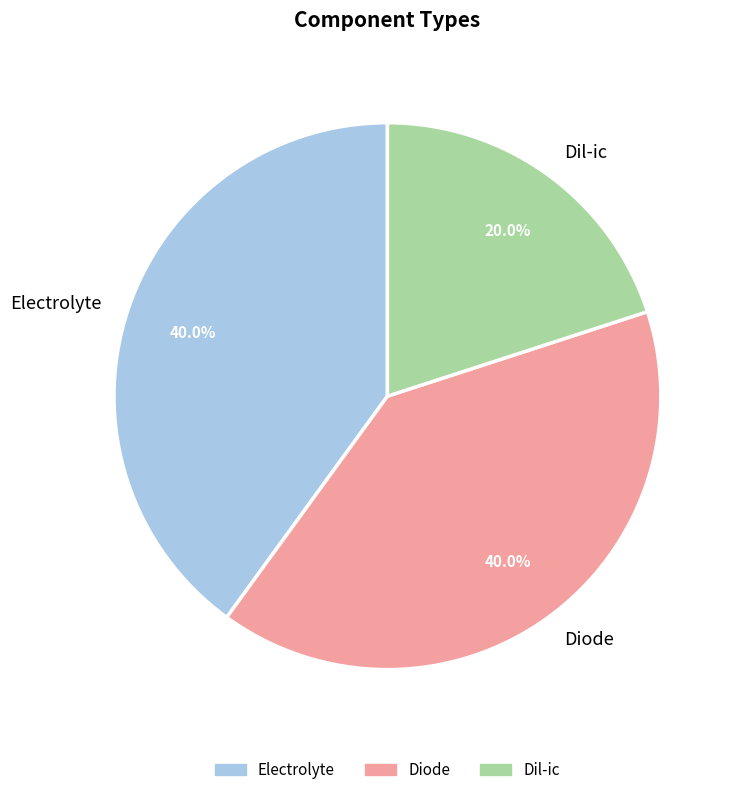

What is the total percentage of Electrolyte and Diode?

80.0%